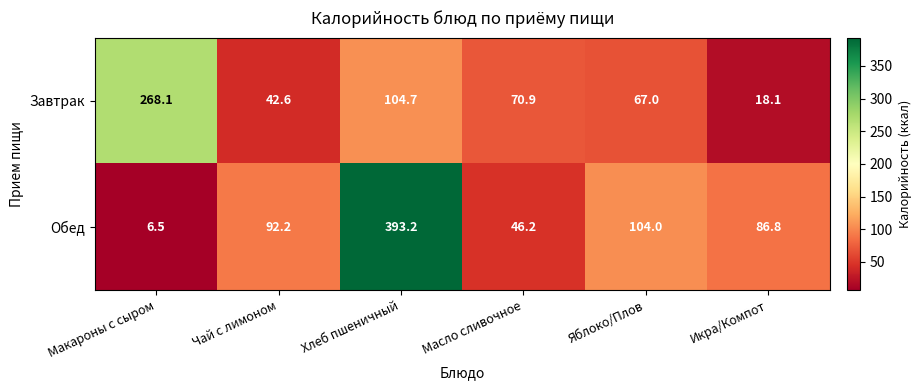

What is the spread (max minus min) of values at Макароны с сыром?

261.6